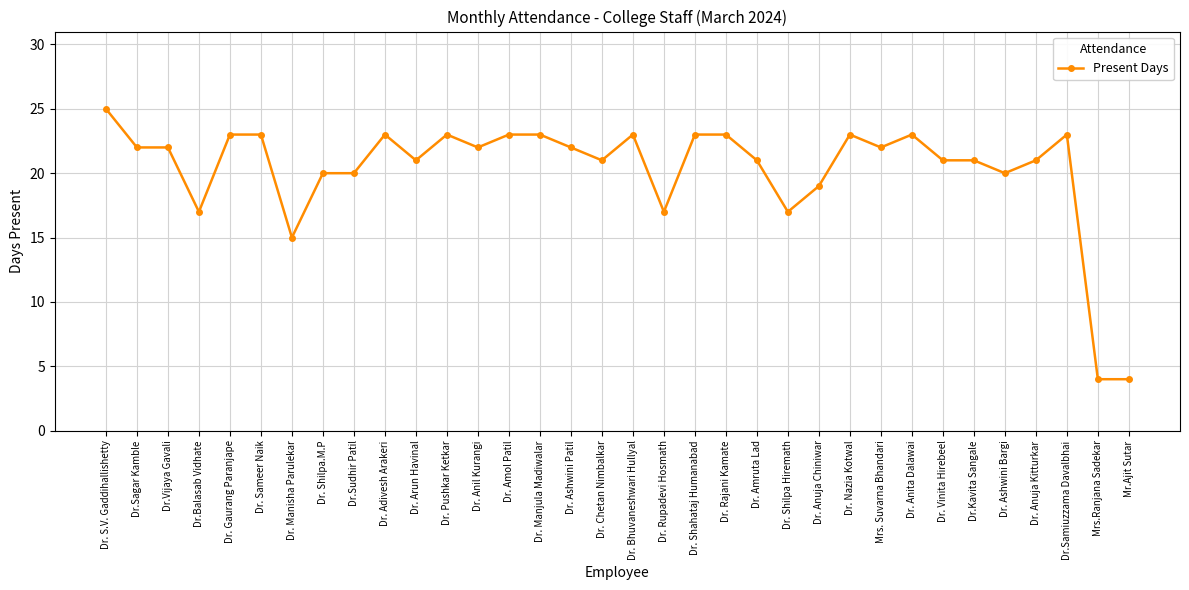

Where does the data first go above 22?

Dr. S.V. Gaddihallishetty